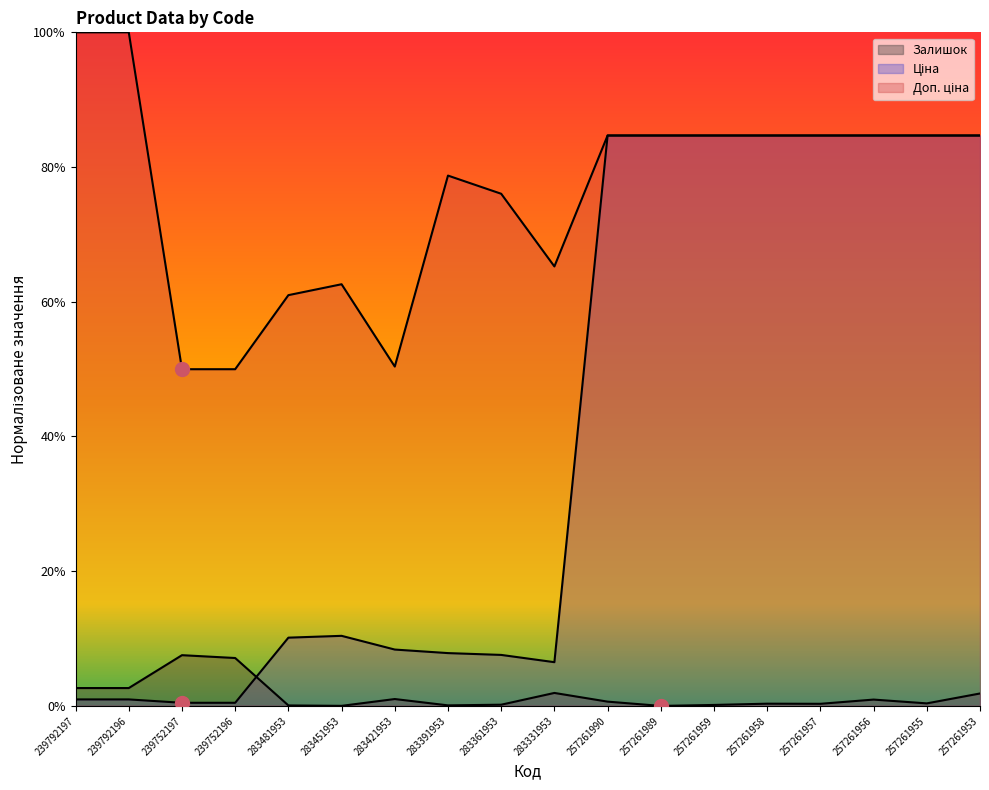

Reading left to right, what are all the values shown in this chart?

Залишок: 0.0	0.0	0.1	0.1	0.0	0.0	0.0	0.0	0.0	0.0	0.0	0.0	0.0	0.0	0.0	0.0	0.0	0.0
Ціна: 0.0	0.0	0.0	0.0	0.1	0.1	0.1	0.1	0.1	0.1	0.8	0.8	0.8	0.8	0.8	0.8	0.8	0.8
Доп. ціна: 1.0	1.0	0.5	0.5	0.6	0.6	0.5	0.8	0.8	0.7	0.8	0.8	0.8	0.8	0.8	0.8	0.8	0.8